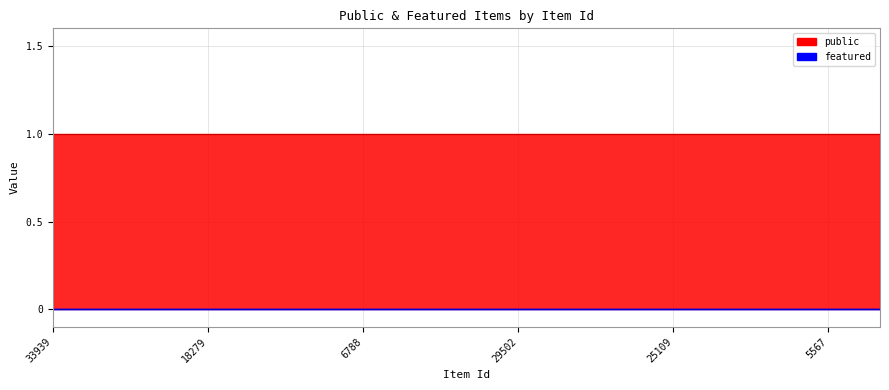

True or false: public has more than 0 interior local peaks.

False